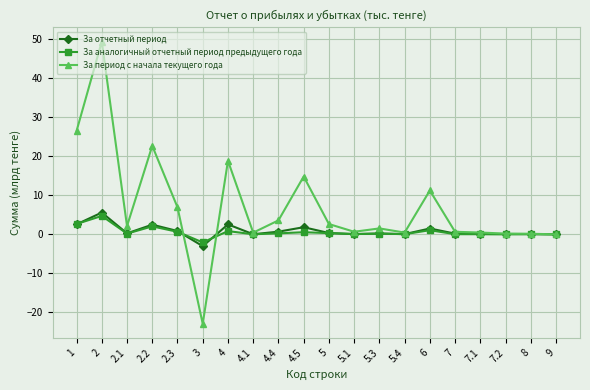

At which category does За период с начала текущего года reach its first local valley?

2.1